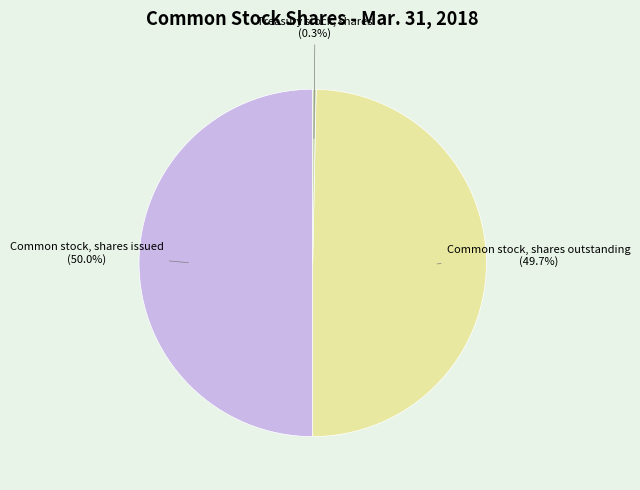

What is the ratio of the value at Common stock, shares outstanding to the value at Treasury stock, shares?

158.6